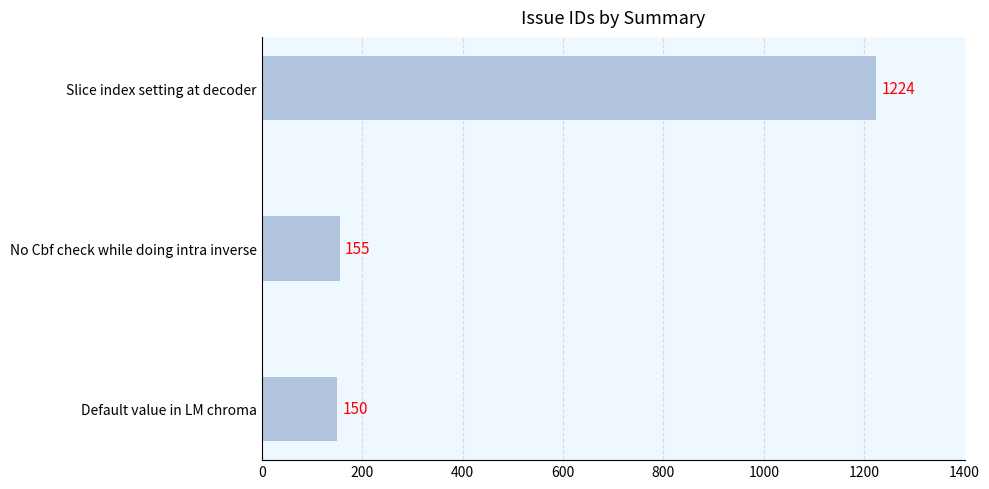

List the labels in order of value, largest first.

Slice index setting at decoder, No Cbf check while doing intra inverse, Default value in LM chroma